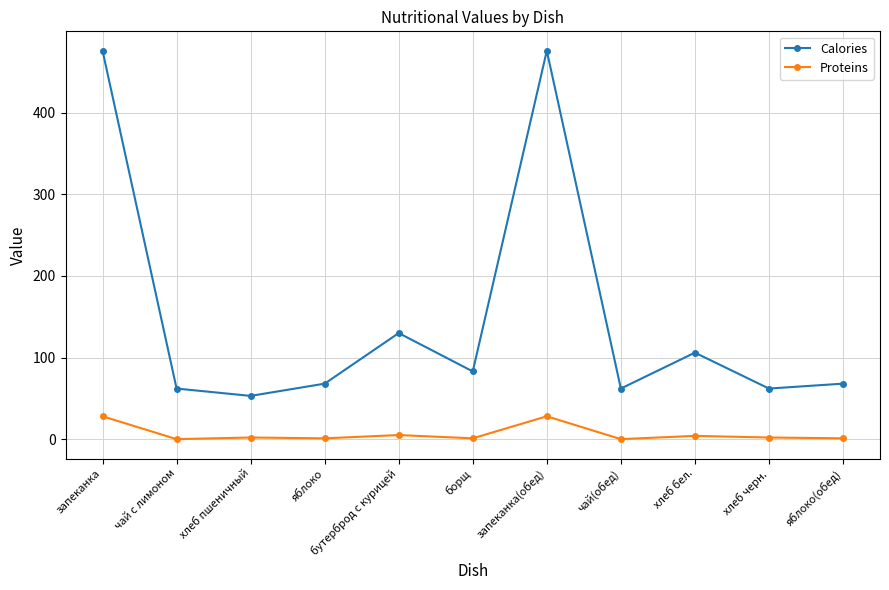

The value of Calories at яблоко is 68. True or false?

True